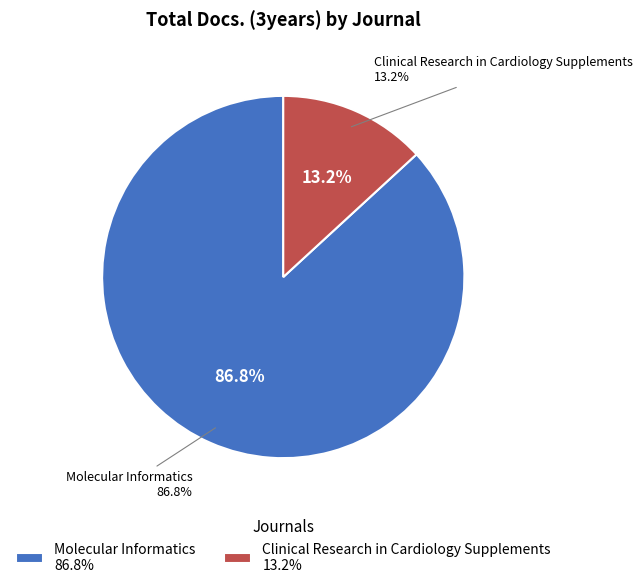

The Clinical Research in Cardiology Supplements slice represents 13% of the pie. True or false?

True